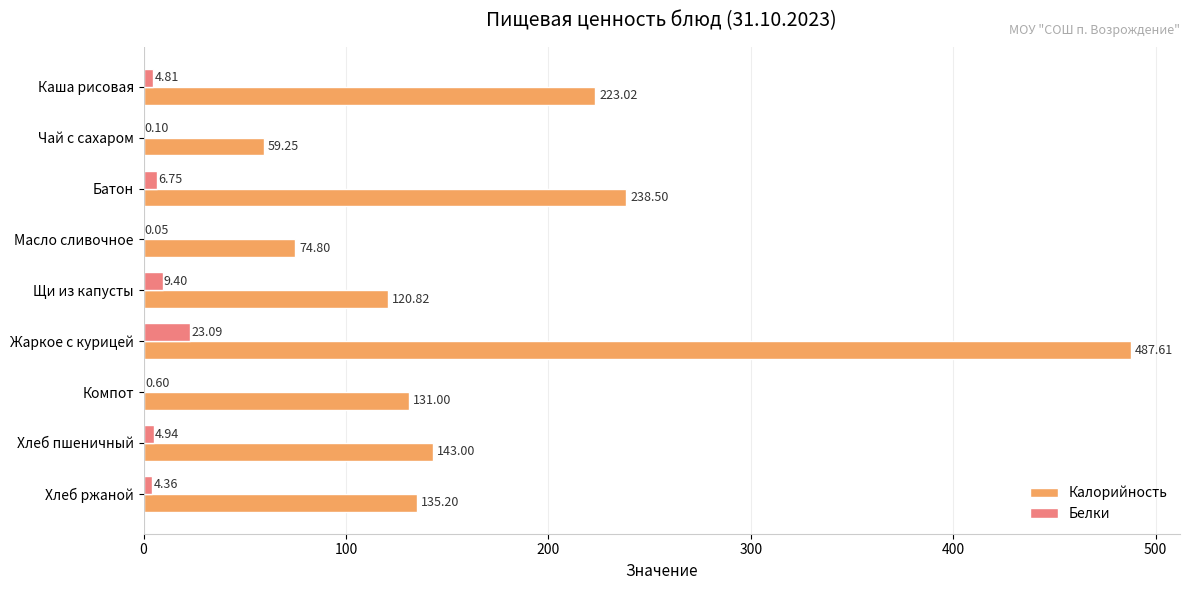

Which category has the highest value across all series?

Жаркое с курицей